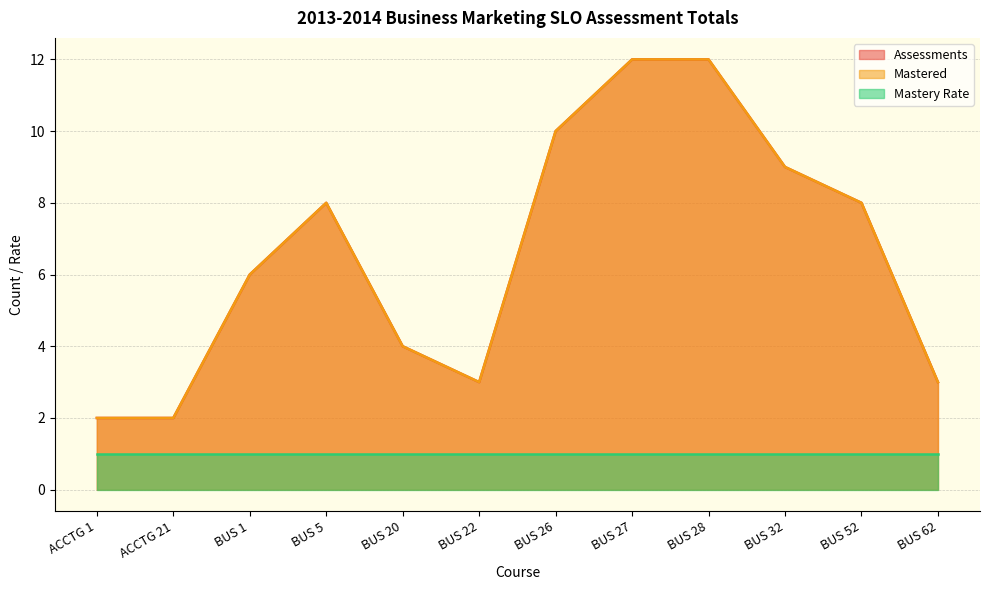

What is the total value across all series at BUS 20?

8